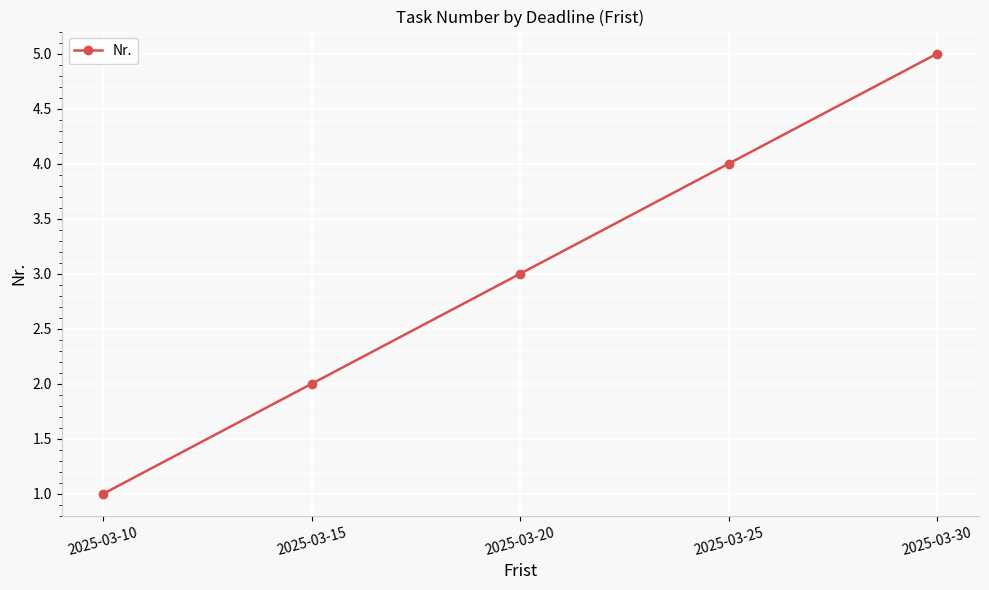

Approximately how many times larger is the value at 2025-03-30 compared to 2025-03-10?

5.0